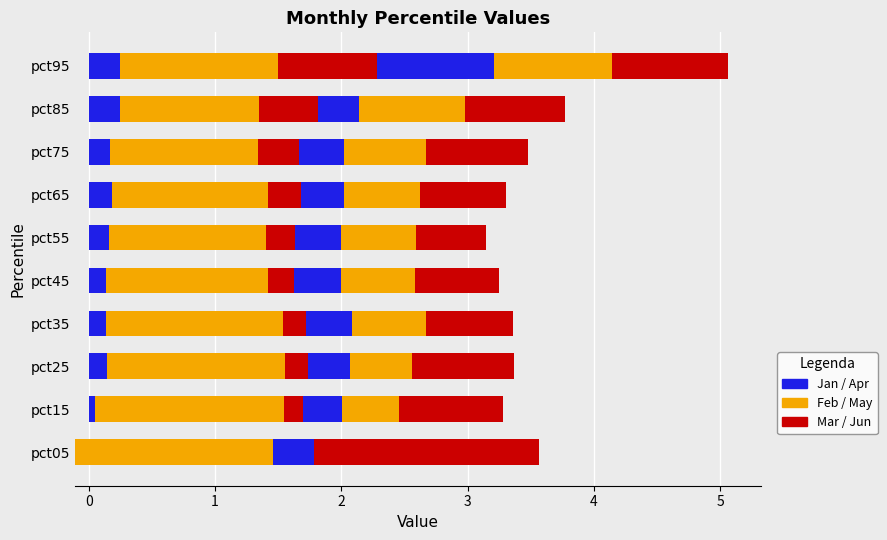

What is the approximate value of Jan at pct55?

0.2